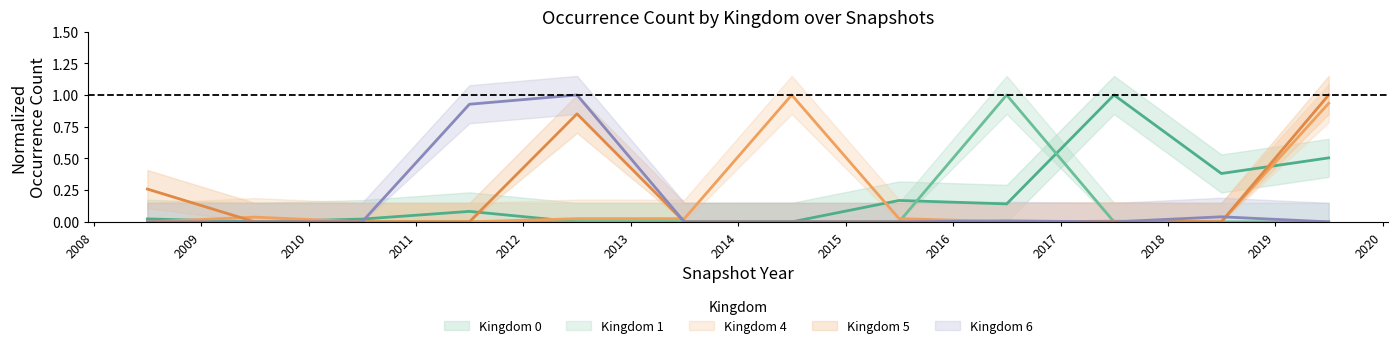

Does the chart have visible grid lines?

No